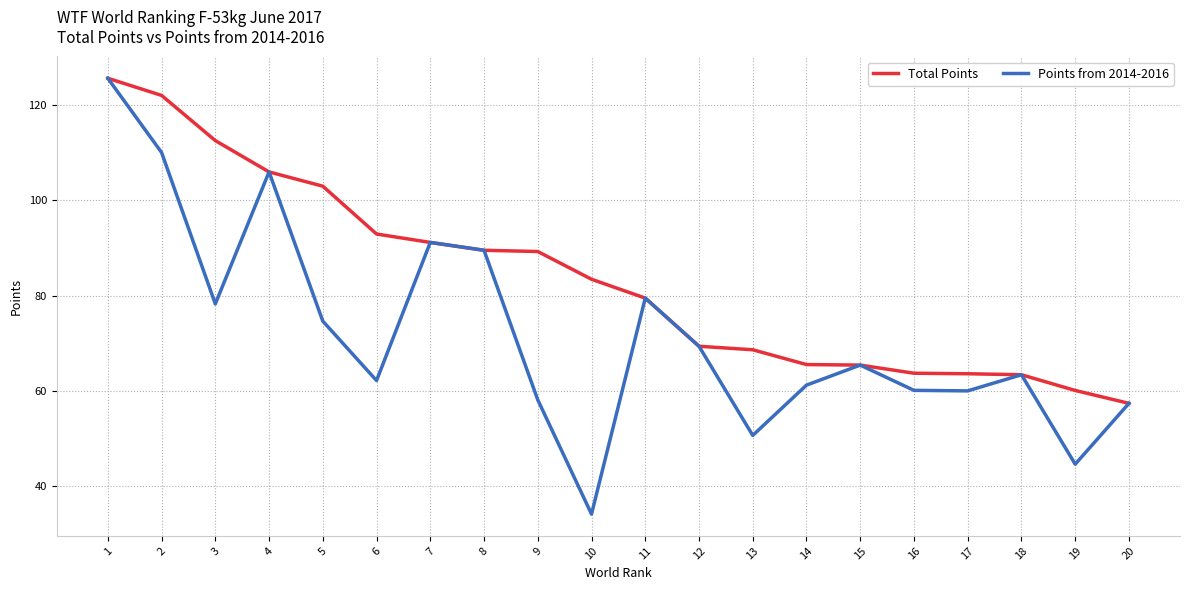

What is the sum of all Total Points values?

1672.2